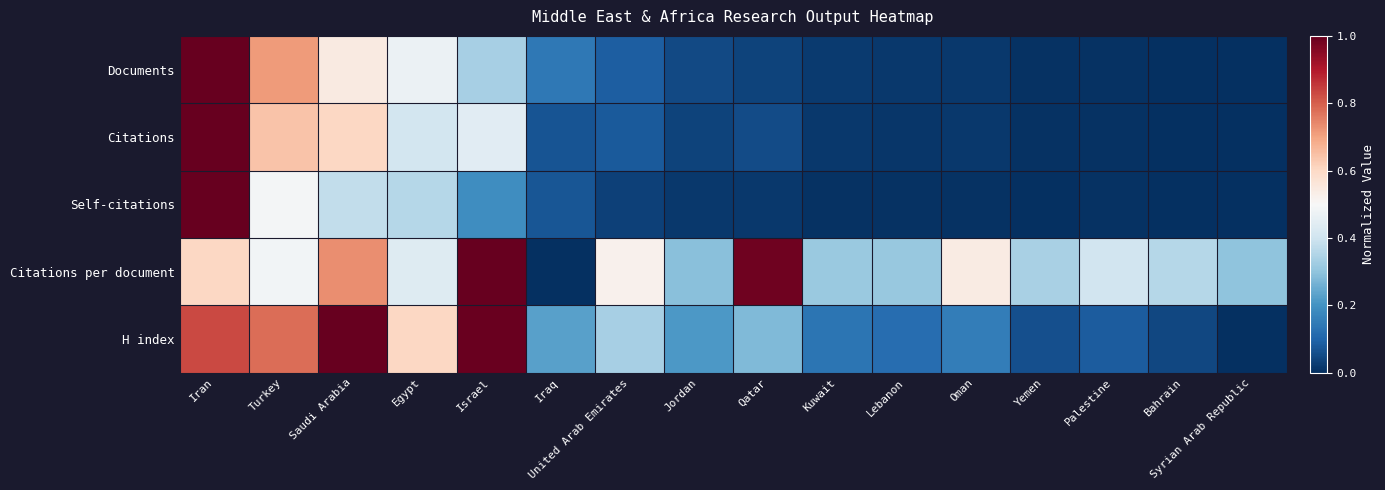

Reading right to left, what are all the values shown in this chart?

Documents: Syrian Arab Republic=0.0	Bahrain=0.0	Palestine=0.0	Yemen=0.0	Oman=0.0	Lebanon=0.0	Kuwait=0.0	Qatar=0.0	Jordan=0.0	United Arab Emirates=0.1	Iraq=0.1	Israel=0.3	Egypt=0.5	Saudi Arabia=0.5	Turkey=0.7	Iran=1.0
Citations: Syrian Arab Republic=0.0	Bahrain=0.0	Palestine=0.0	Yemen=0.0	Oman=0.0	Lebanon=0.0	Kuwait=0.0	Qatar=0.1	Jordan=0.0	United Arab Emirates=0.1	Iraq=0.1	Israel=0.4	Egypt=0.4	Saudi Arabia=0.6	Turkey=0.6	Iran=1.0
Self-citations: Syrian Arab Republic=0.0	Bahrain=0.0	Palestine=0.0	Yemen=0.0	Oman=0.0	Lebanon=0.0	Kuwait=0.0	Qatar=0.0	Jordan=0.0	United Arab Emirates=0.0	Iraq=0.1	Israel=0.2	Egypt=0.4	Saudi Arabia=0.4	Turkey=0.5	Iran=1.0
Citations per document: Syrian Arab Republic=0.3	Bahrain=0.4	Palestine=0.4	Yemen=0.3	Oman=0.5	Lebanon=0.3	Kuwait=0.3	Qatar=1.0	Jordan=0.3	United Arab Emirates=0.5	Iraq=0.0	Israel=1.0	Egypt=0.4	Saudi Arabia=0.7	Turkey=0.5	Iran=0.6
H index: Syrian Arab Republic=0.0	Bahrain=0.0	Palestine=0.1	Yemen=0.1	Oman=0.2	Lebanon=0.1	Kuwait=0.1	Qatar=0.3	Jordan=0.2	United Arab Emirates=0.3	Iraq=0.2	Israel=1.0	Egypt=0.6	Saudi Arabia=1.0	Turkey=0.8	Iran=0.8